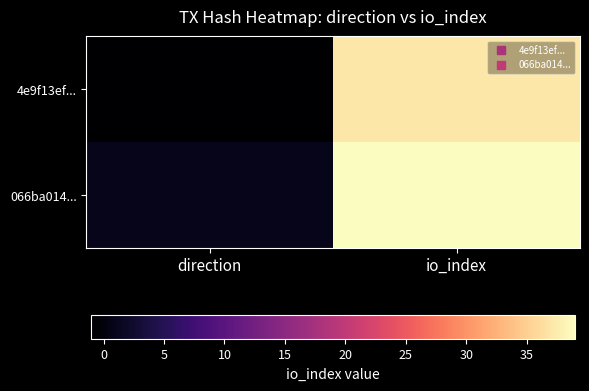

What is the maximum value shown in the chart?

39